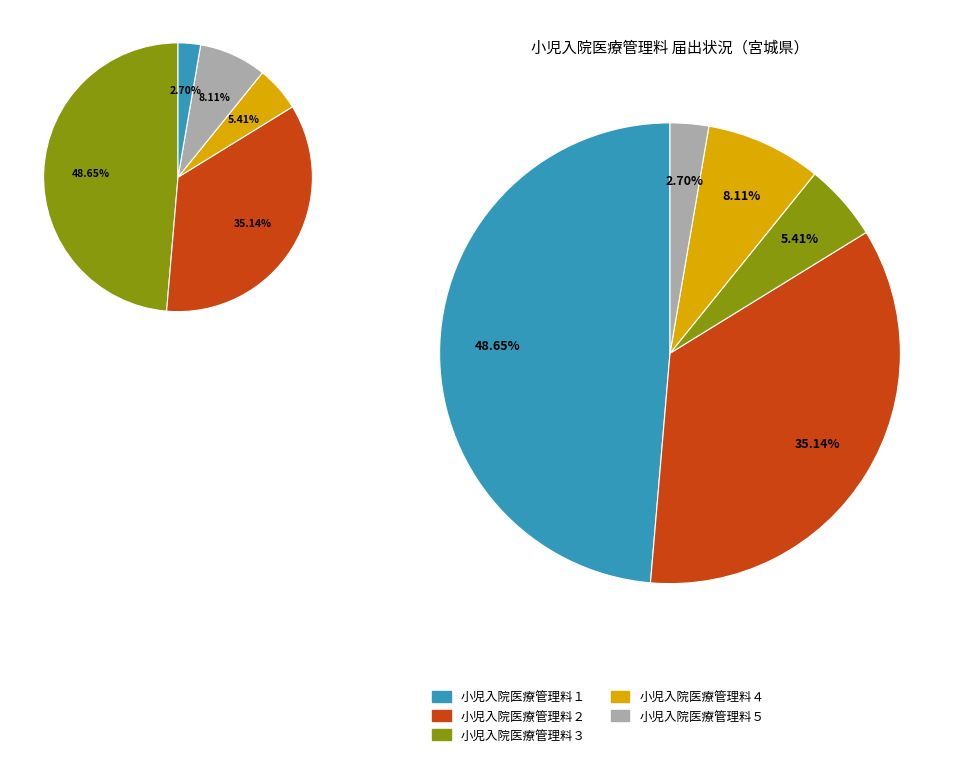

How much of the chart is everything except 小児入院医療管理料５?

97.3%